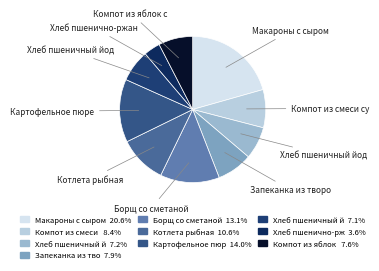

Which slice is the smallest?

Хлеб пшенично-ржаной